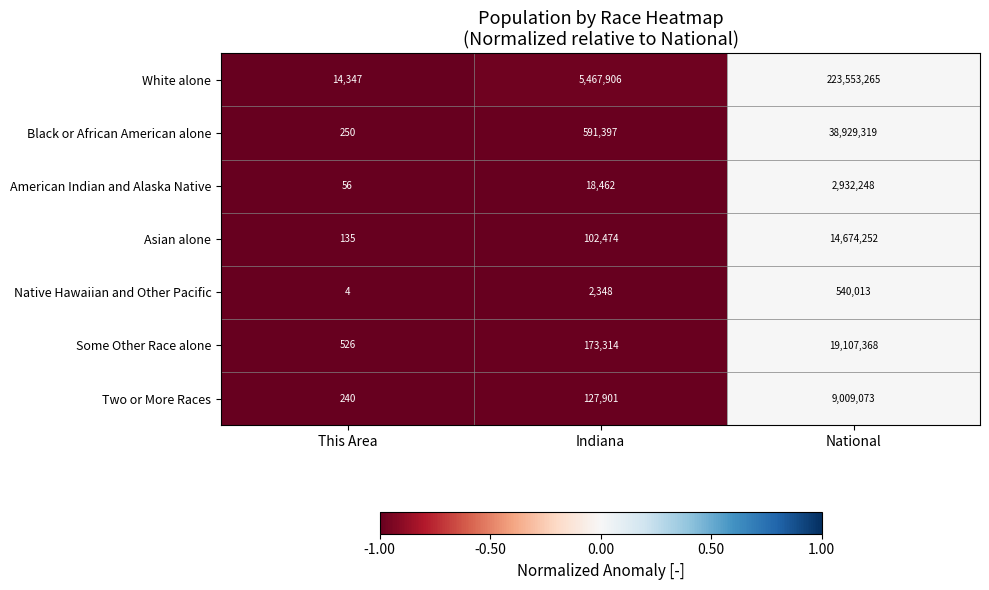

Which series has the largest total across all categories?

White alone